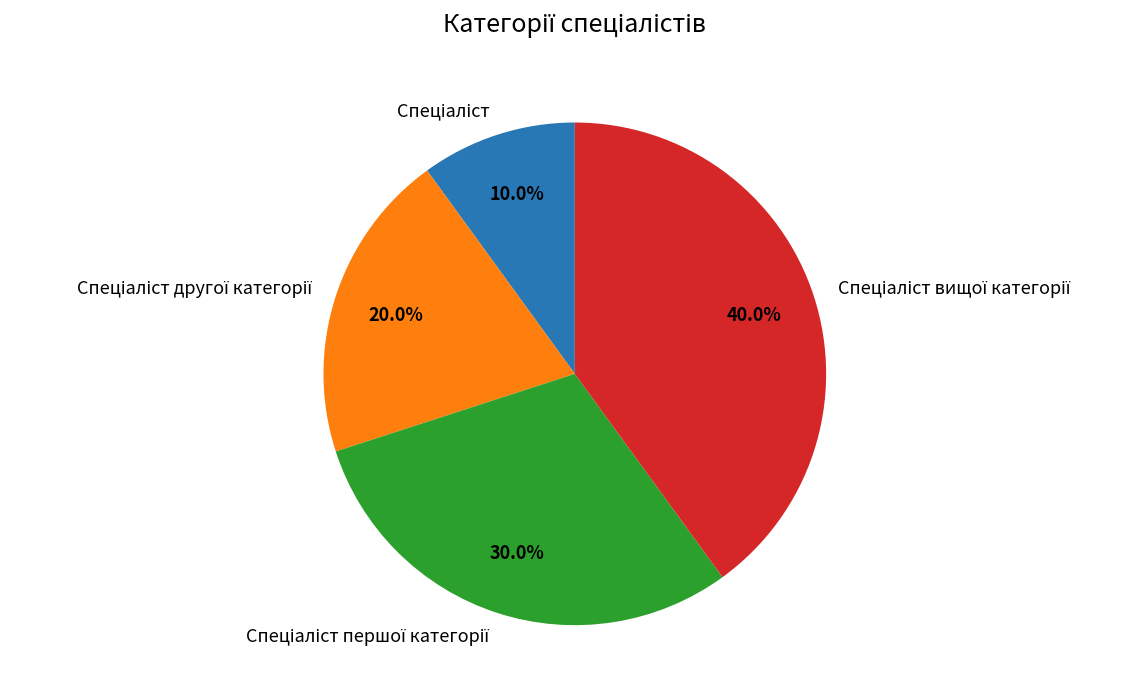

How many slices are in this pie chart?

4